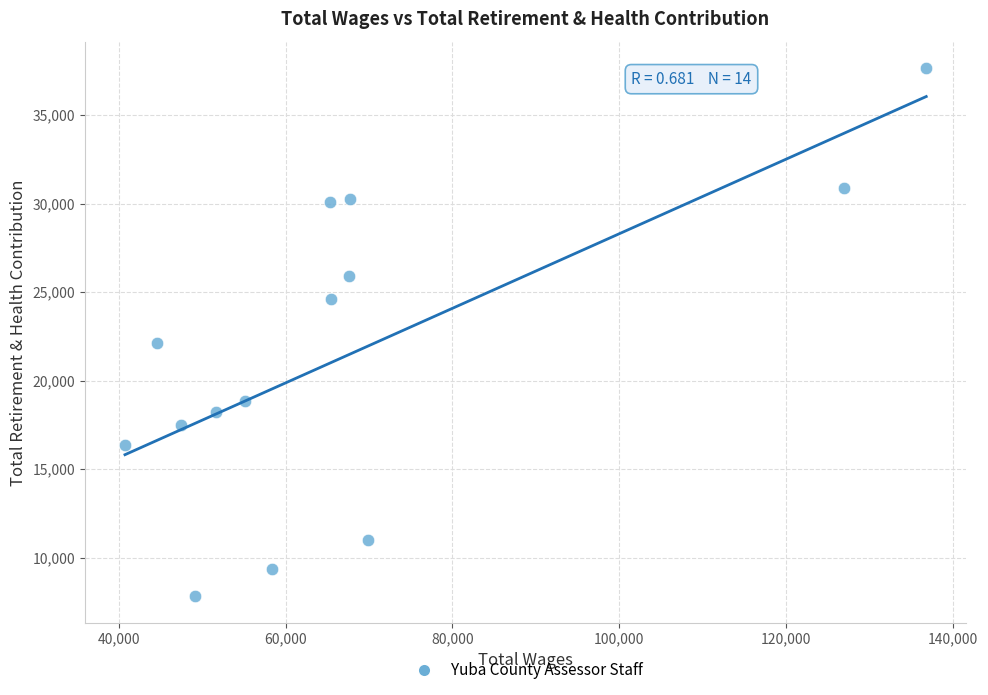

What is the range of Y values (max minus min)?

29852